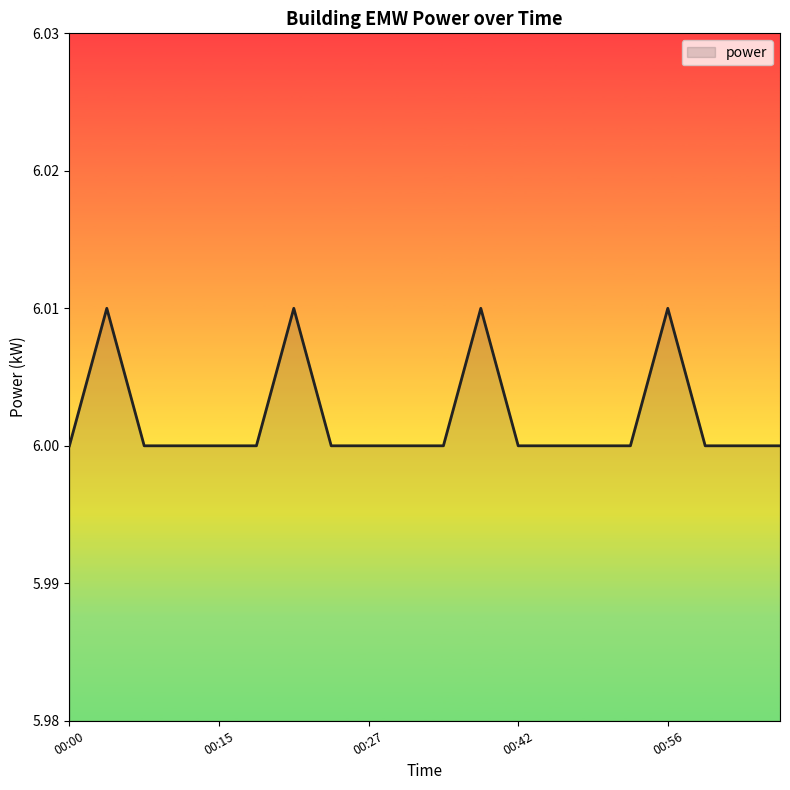

Does the chart display data point markers on the line(s)?

No